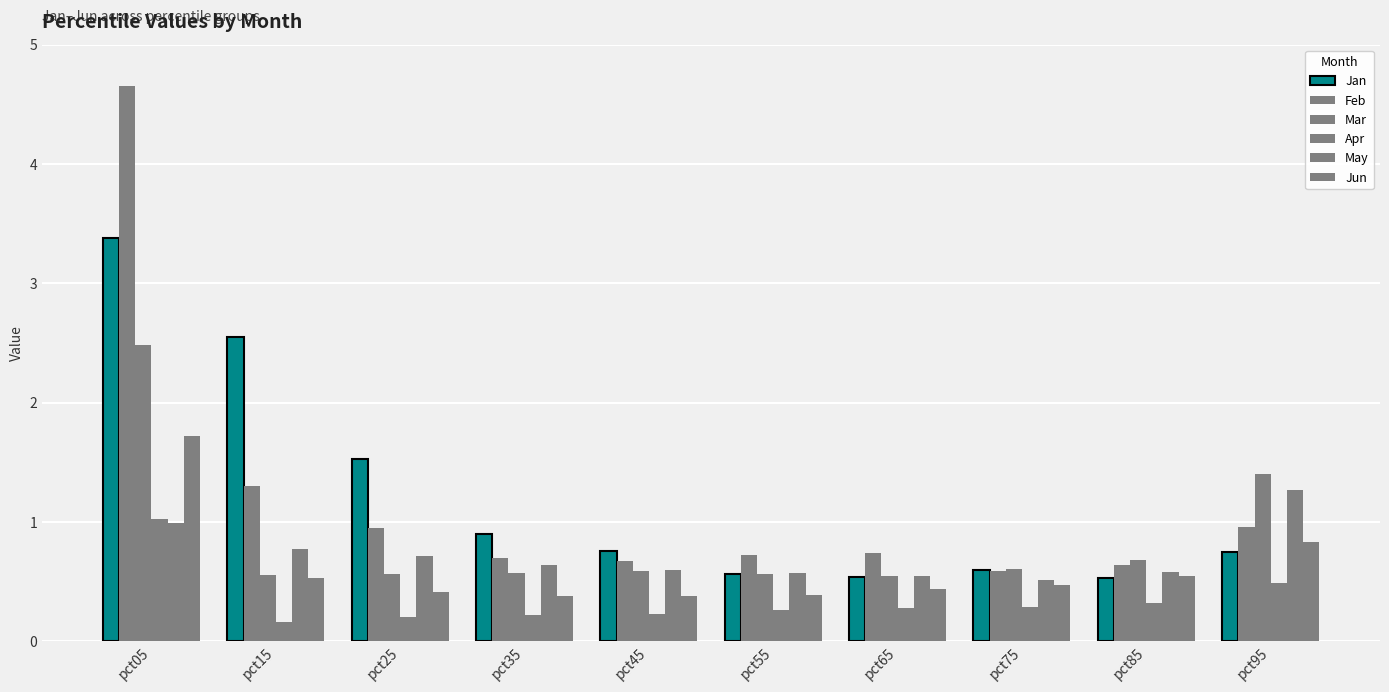

What is the value of the Mar bar at the 10th from the left?

1.4